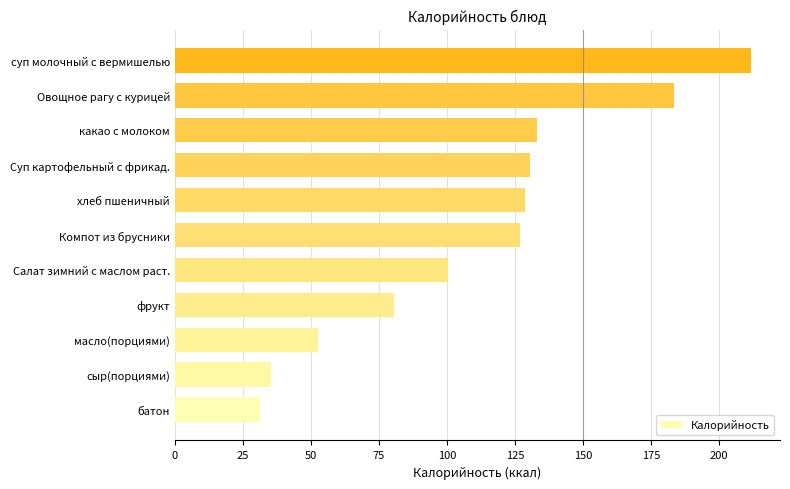

What is the ratio of the value at Компот из брусники to the value at сыр(порциями)?

3.6